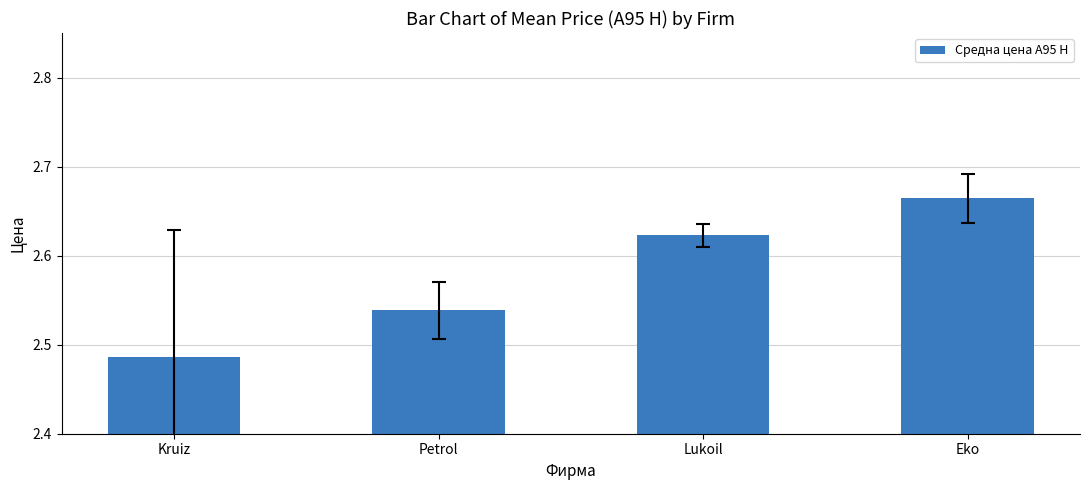

What is the difference between the second highest and second lowest values?

0.1